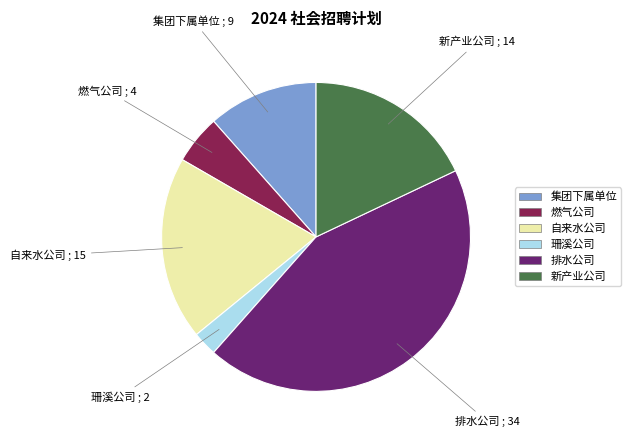

Which category has the smallest portion of the pie?

珊溪公司